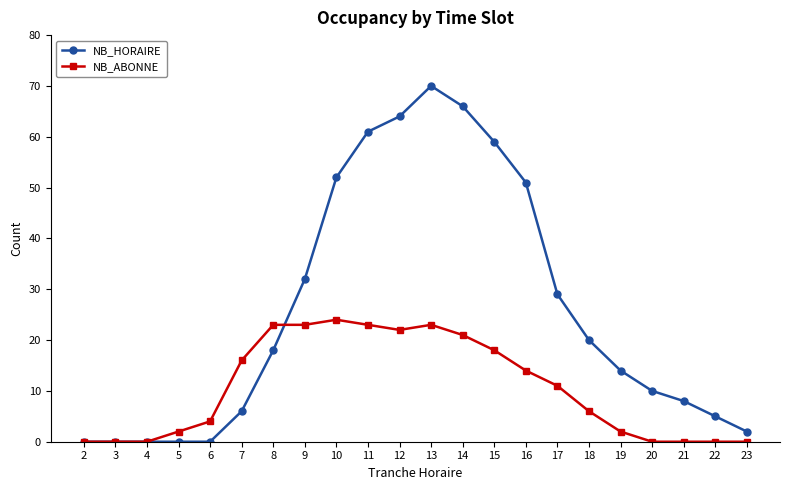

Rank the series by their average value, from lowest to highest.

NB_ABONNE, NB_HORAIRE